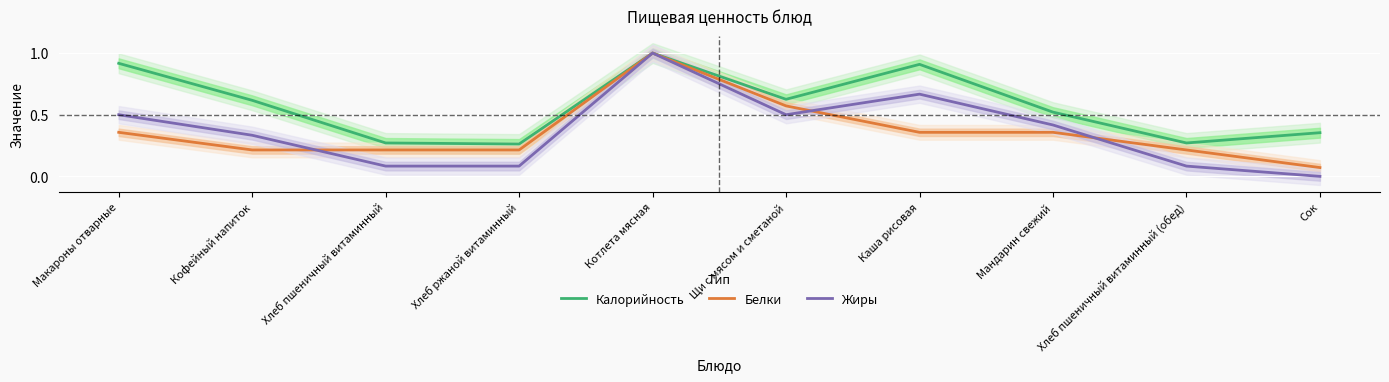

Rank the series at Щи с мясом и сметаной from lowest to highest value.

Жиры, Белки, Калорийность